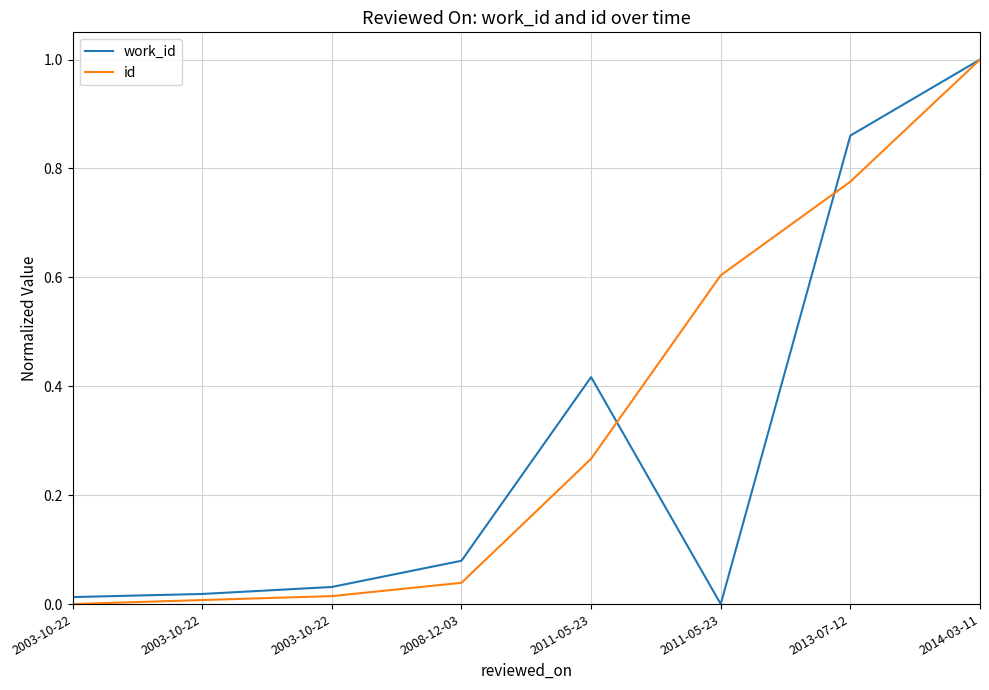

Is this an area chart (filled region under the line)?

No